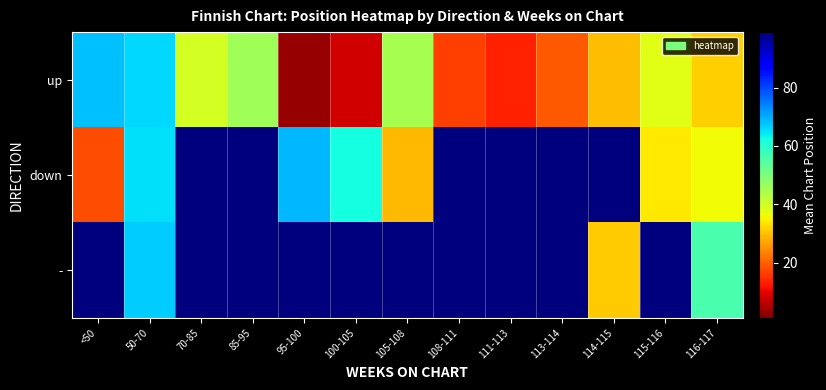

What is the spread (max minus min) of values at 85-95?

53.3